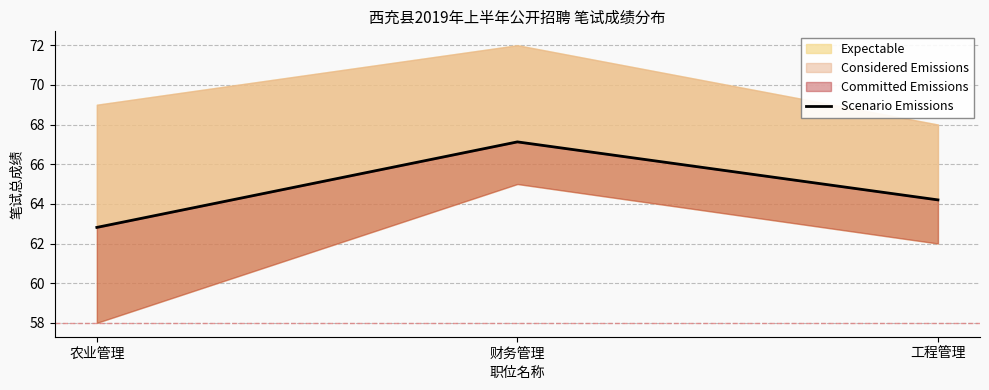

What is the maximum value shown in the chart?

67.1